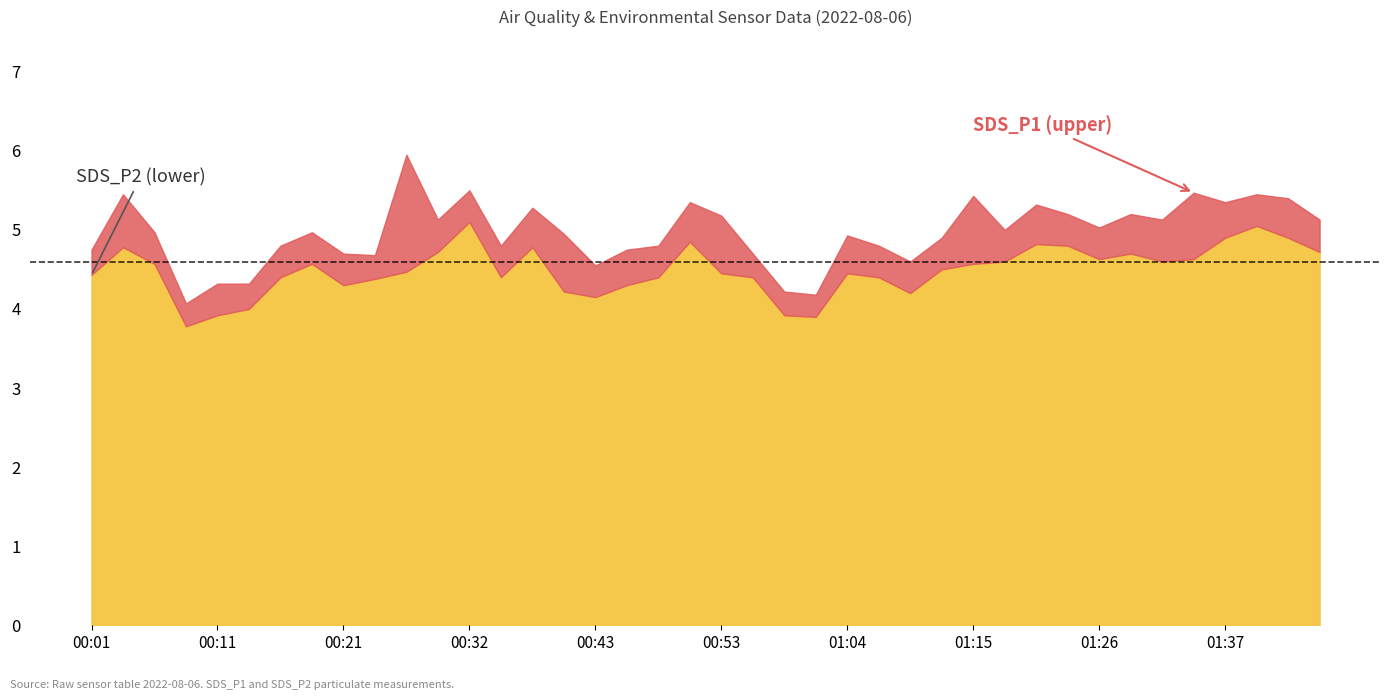

True or false: SDS_P1 and SDS_P2 intersect in this chart.

False